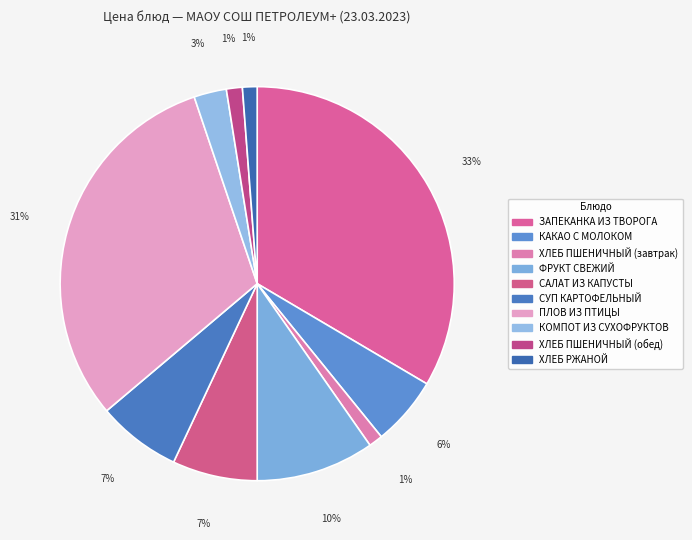

What percentage is the ХЛЕБ ПШЕНИЧНЫЙ (обед) slice, to the nearest percent?

1%